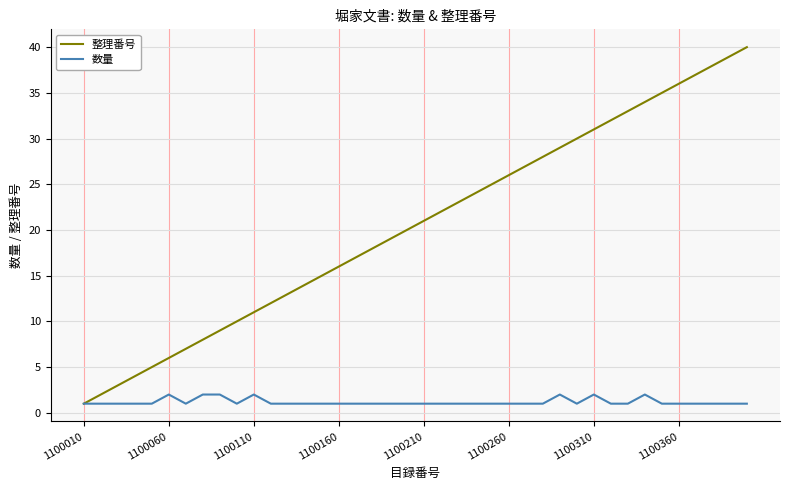

Rank the series by their maximum value, from lowest to highest.

数量, 整理番号